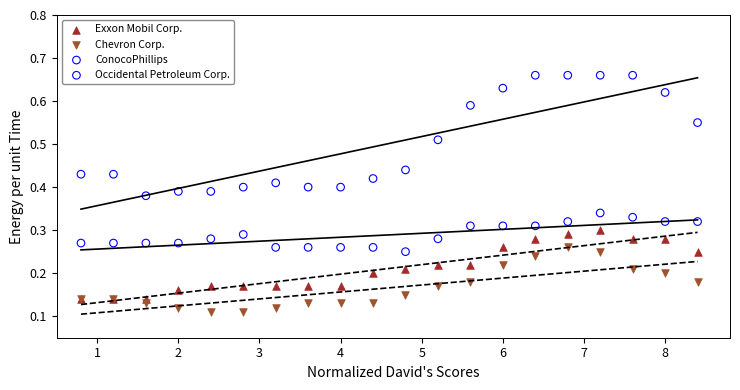

What are all the series names shown in the legend?

Exxon Mobil Corp., Chevron Corp., ConocoPhillips, Occidental Petroleum Corp.